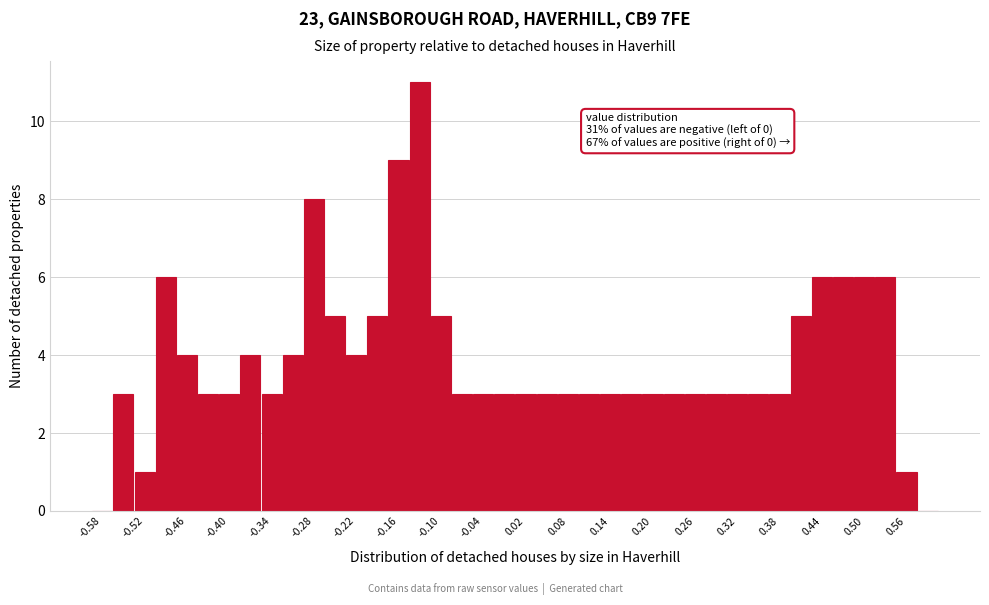

Read against the x-axis, roughly where is the centre of the tallest bar?

-0.13